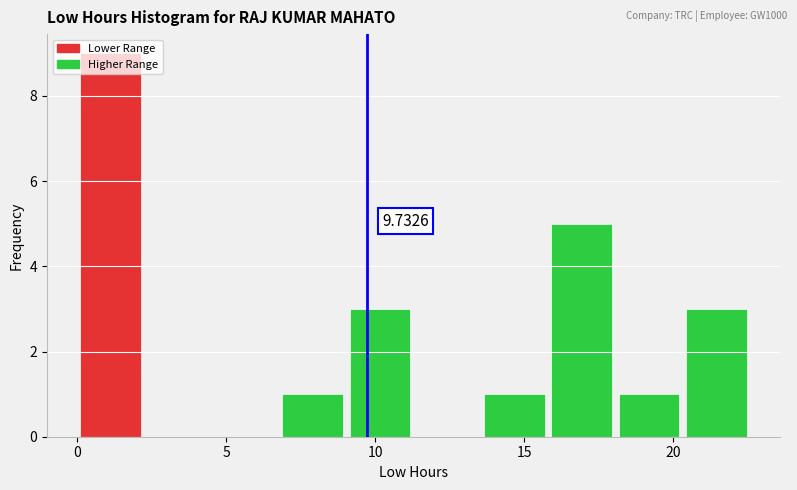

Which range on the x-axis has the tallest bar?

0.0 to 2.5